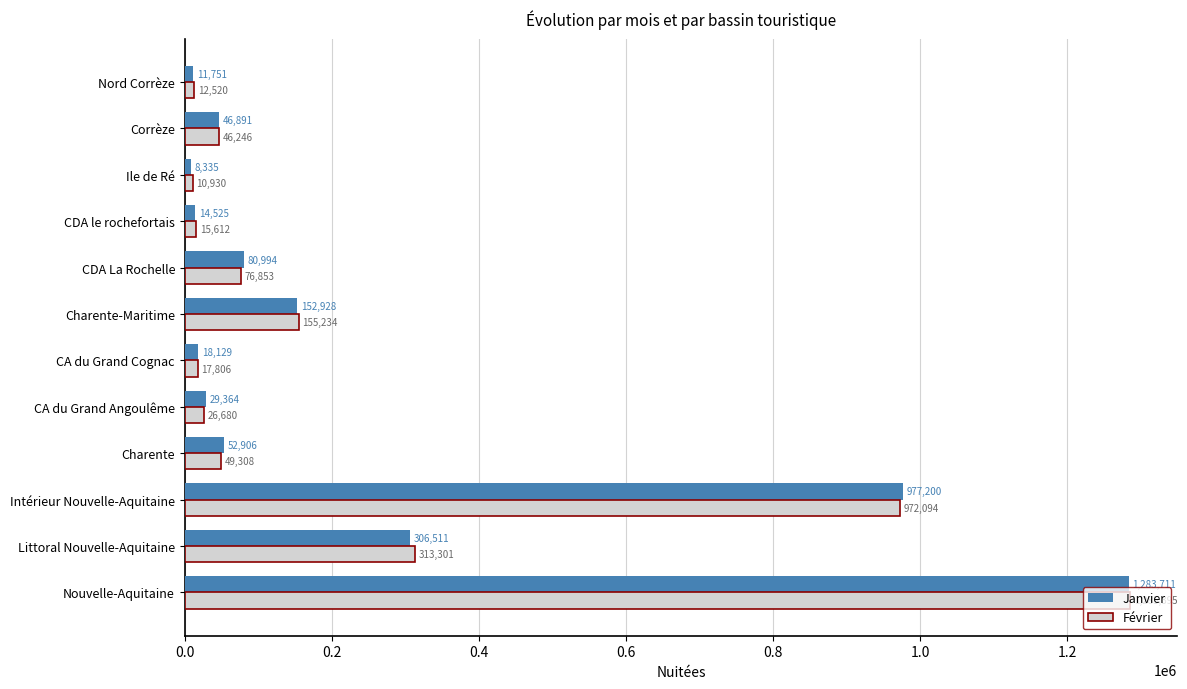

Which series has the largest range (max minus min)?

Janvier